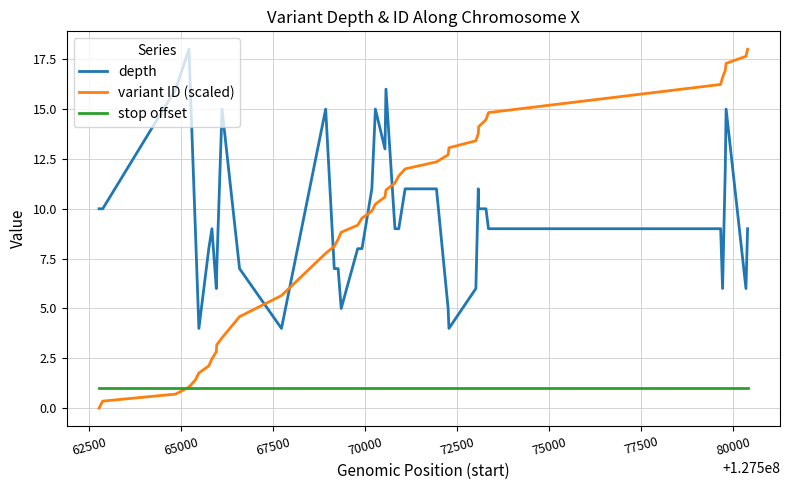

Which series has the largest total across all categories?

depth